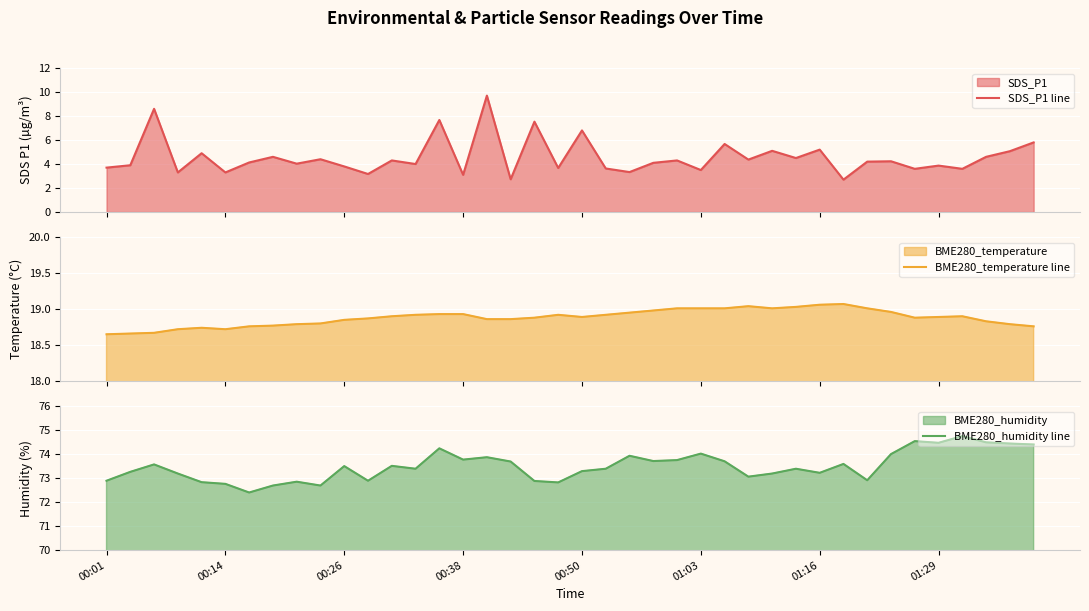

The BME280_temperature line series shows 4.6 at 13. True or false?

False